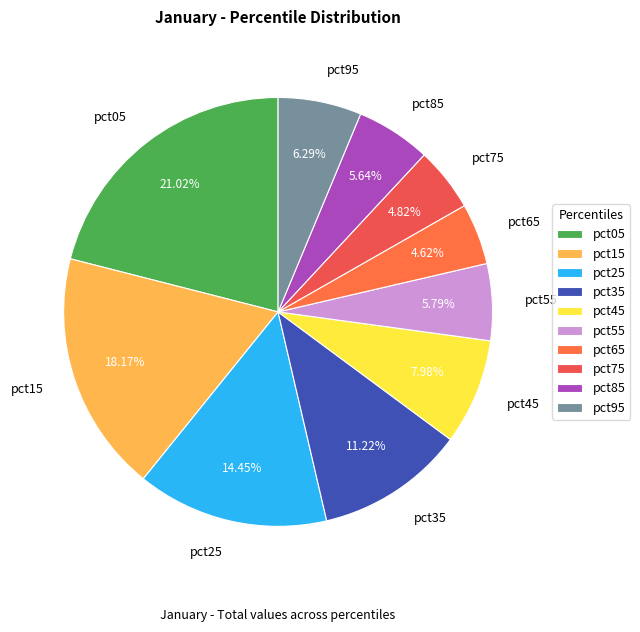

Is pct75 the majority of the pie?

No